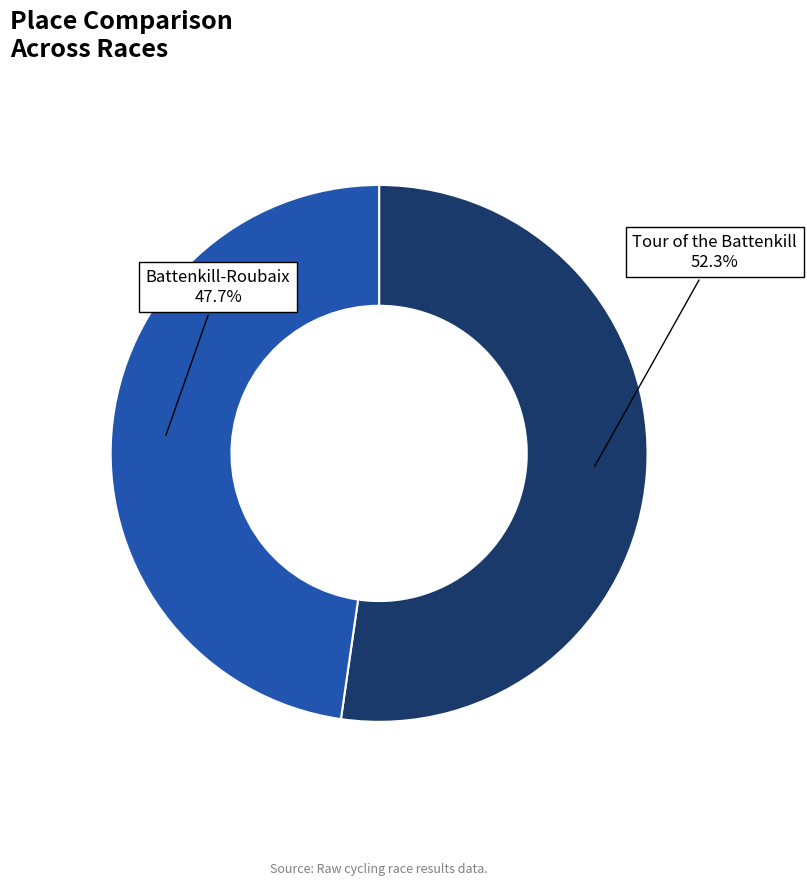

How many segments does this pie chart have?

2